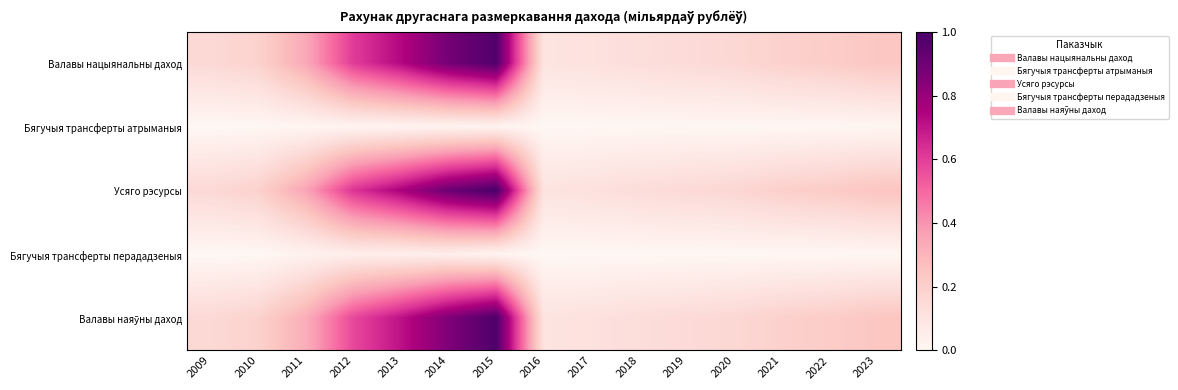

At how many categories does at least one series exceed 0?

15